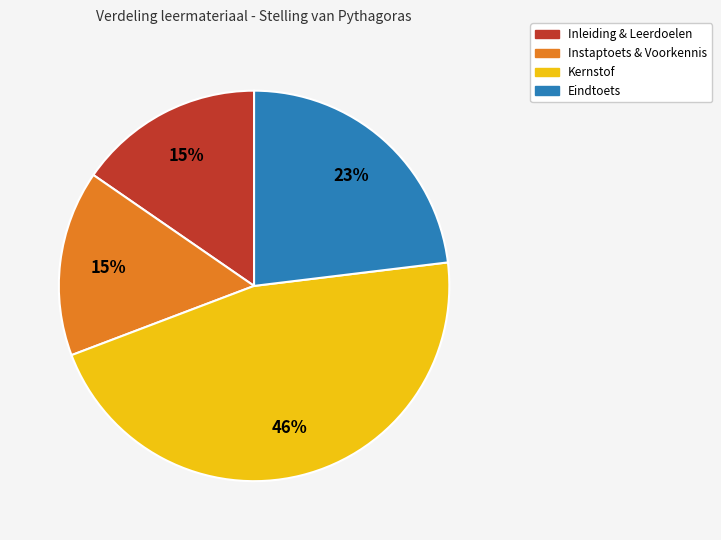

To the nearest percent, what is the difference between the largest and smallest slice percentages?

31%